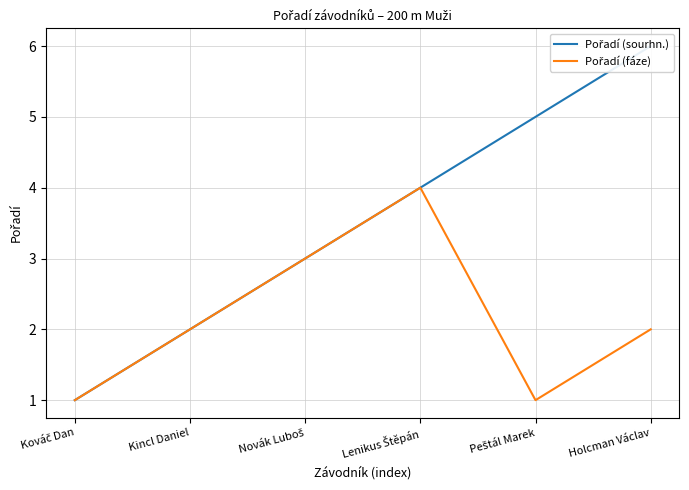

Does the chart display data point markers on the line(s)?

No